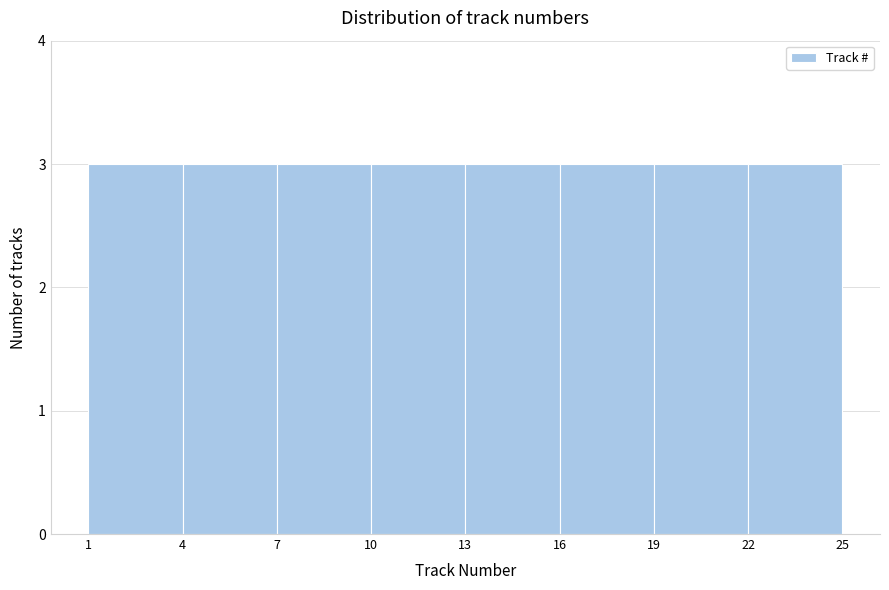

Reading left to right, list every bar in this chart as the range it spans on the x-axis followed by its height. The values are not printed on the chart, so give them approximately, as read against the axis.

1 to 4: 3
4 to 7: 3
7 to 10: 3
10 to 13: 3
13 to 16: 3
16 to 19: 3
19 to 22: 3
22 to 25: 3